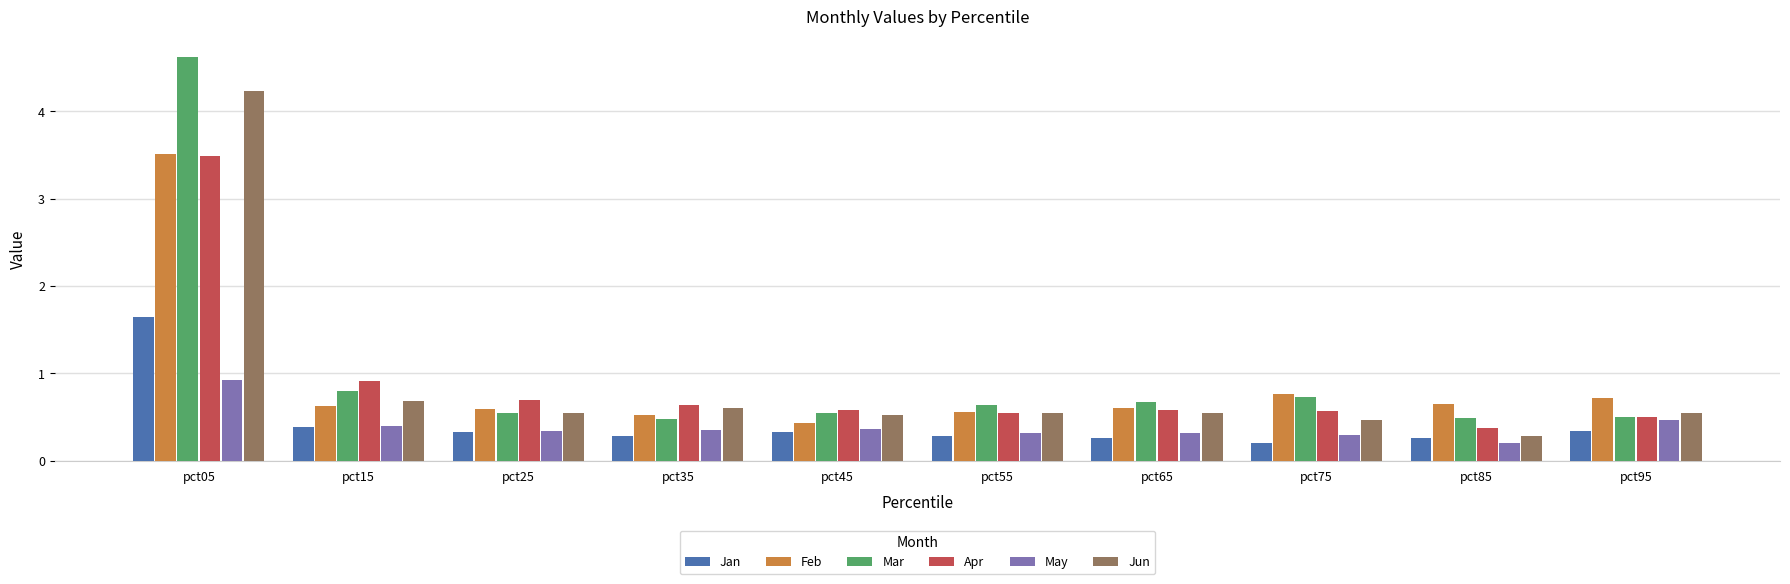

The May series shows 0.3 at pct55. True or false?

True